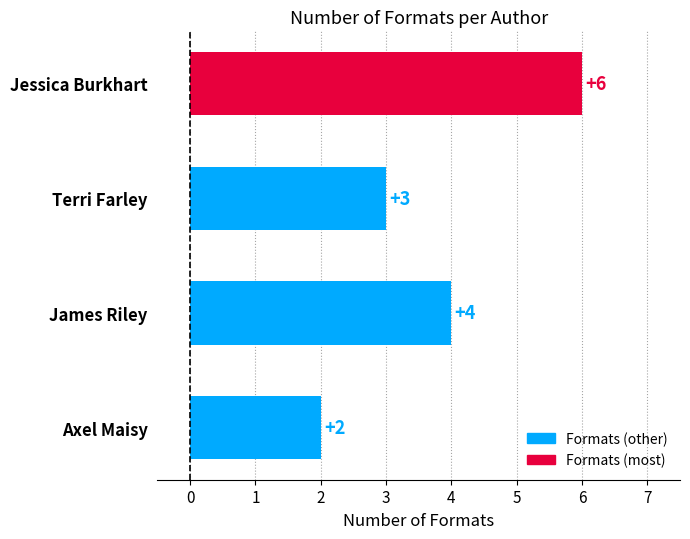

Are the bars horizontal?

Yes